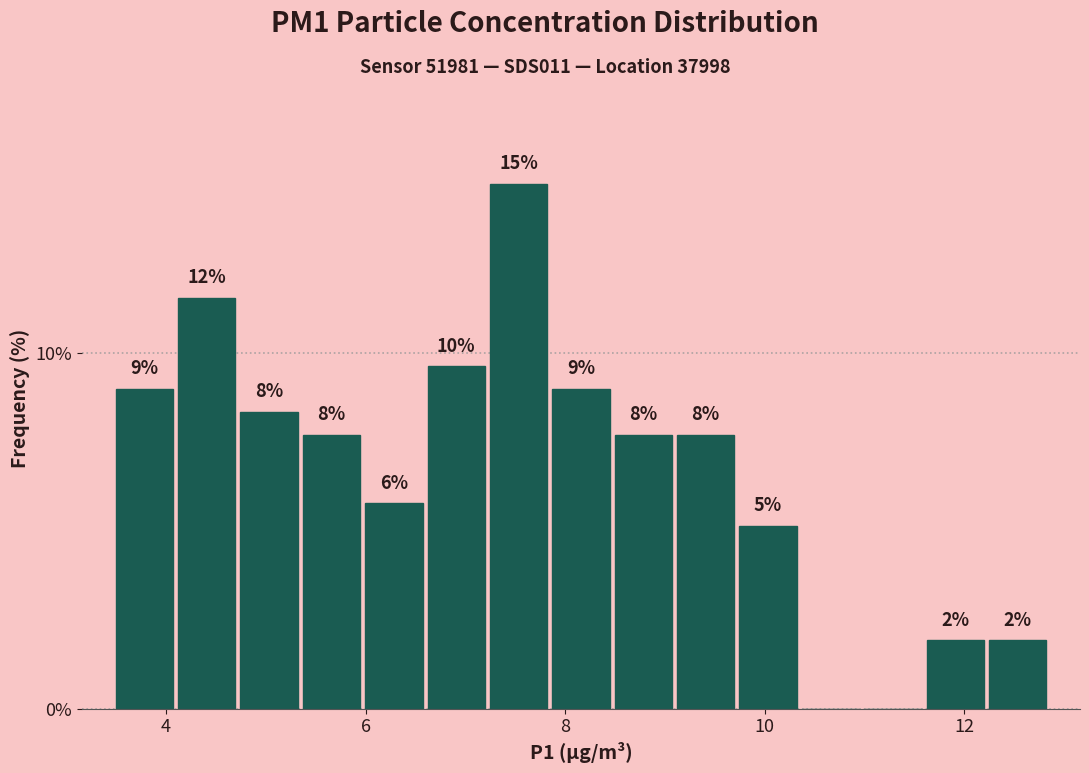

Around what value on the x-axis is the tallest bar? Give the approximate position of its centre, as read against the axis.

7.6